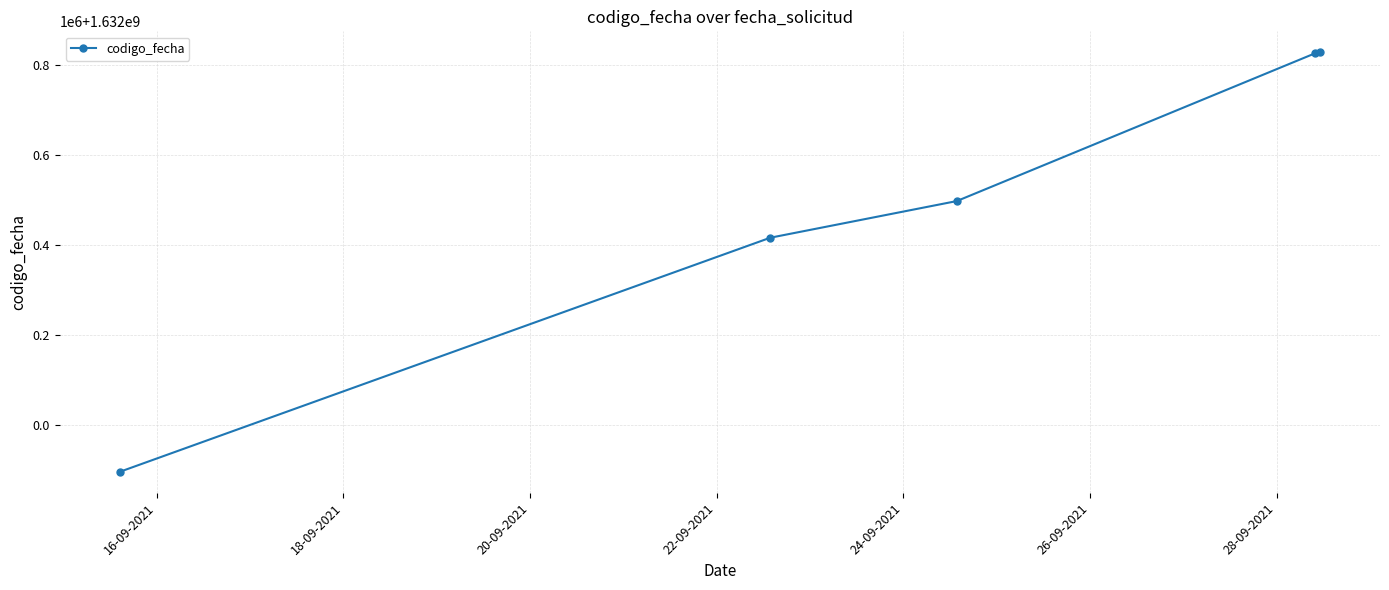

At which category does the chart reach its minimum across all series?

16-09-2021